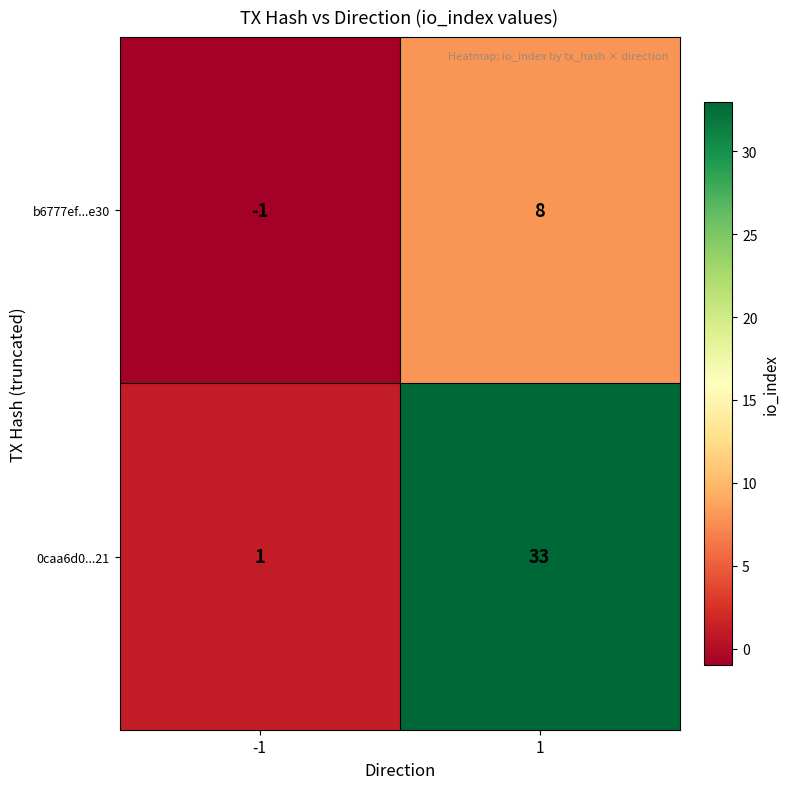

What is the difference between the b6777ef...e30 values at -1 and 1?

9